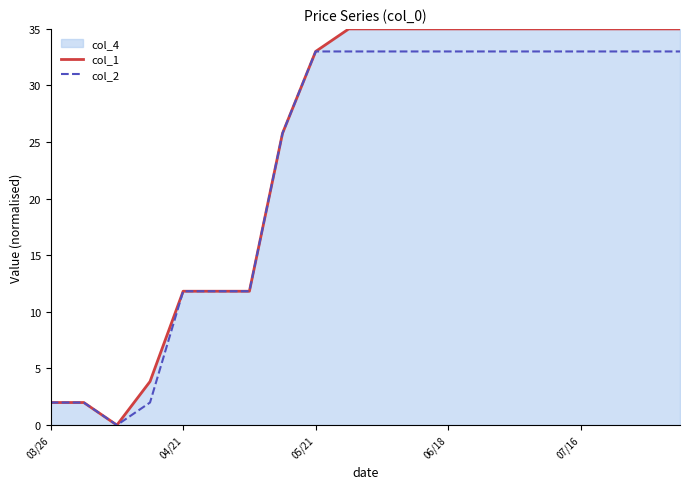

At which category is the sum across all series the highest?

9